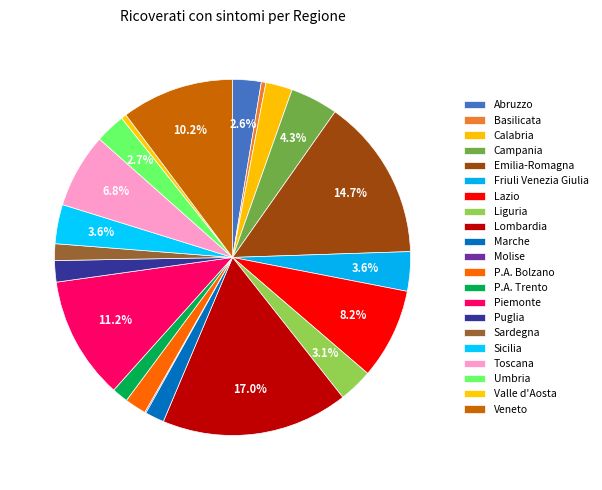

What is the change in value from Lazio to Umbria?

-357